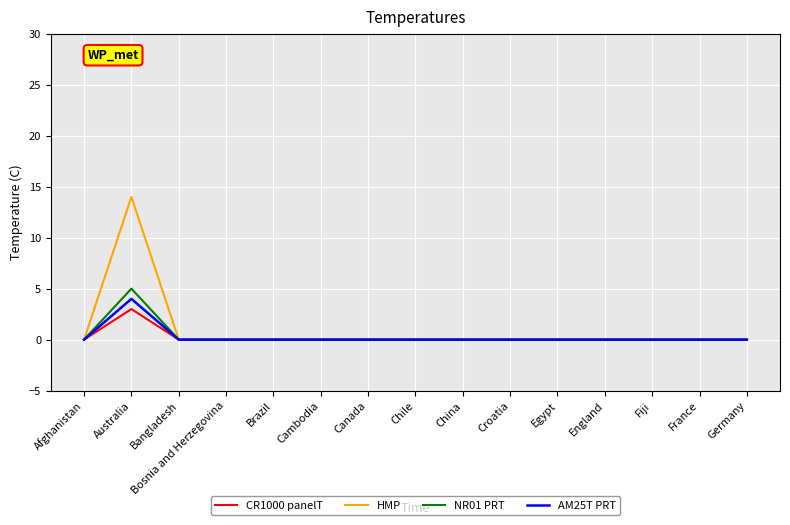

Which category has the highest value in the CR1000 panelT series?

Australia